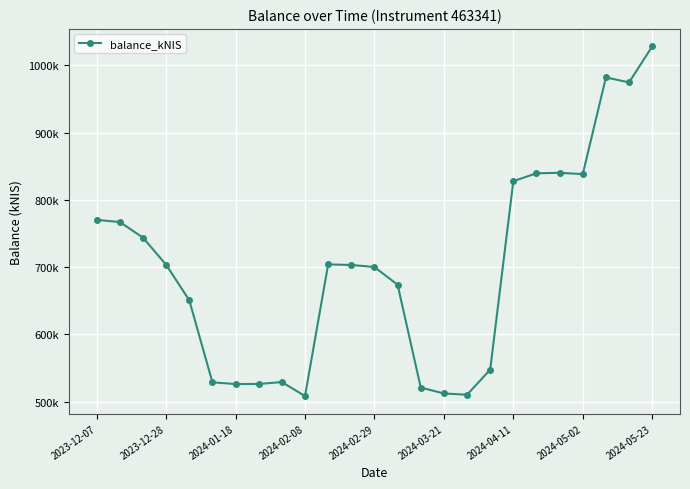

Does the chart have visible grid lines?

Yes